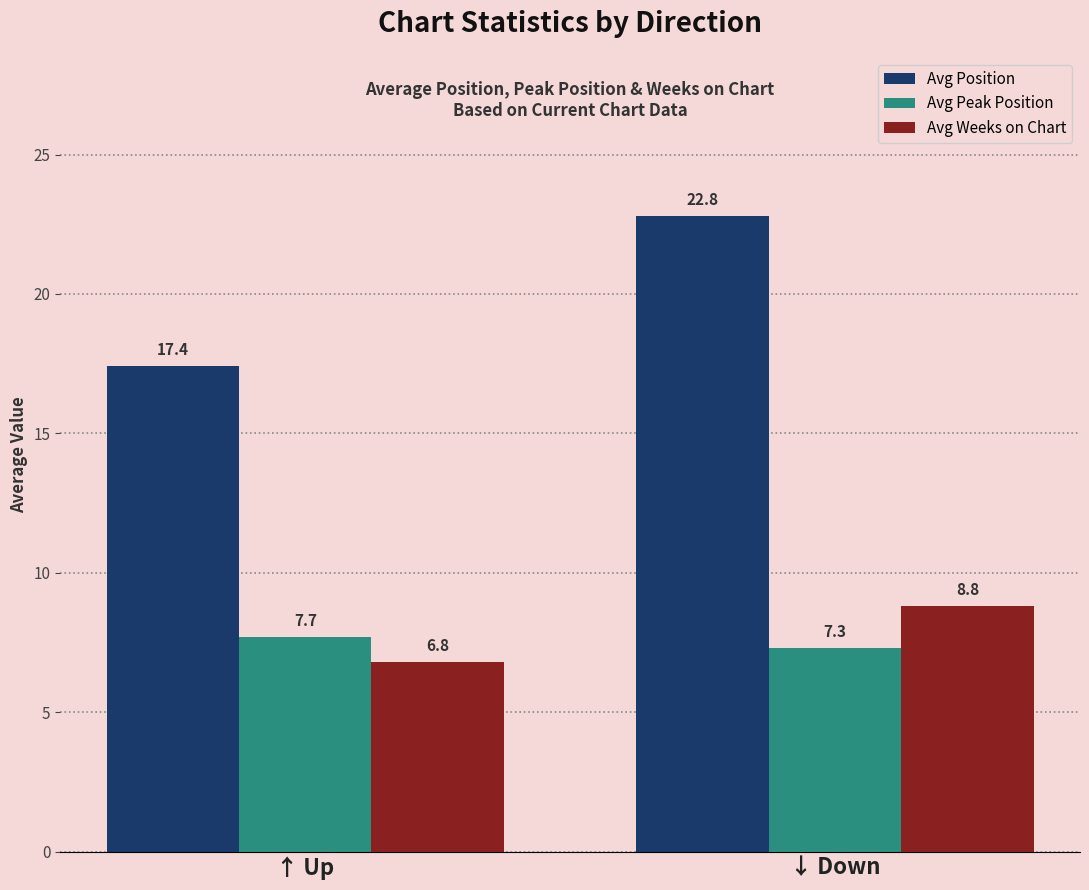

Count the number of data series in this chart.

3